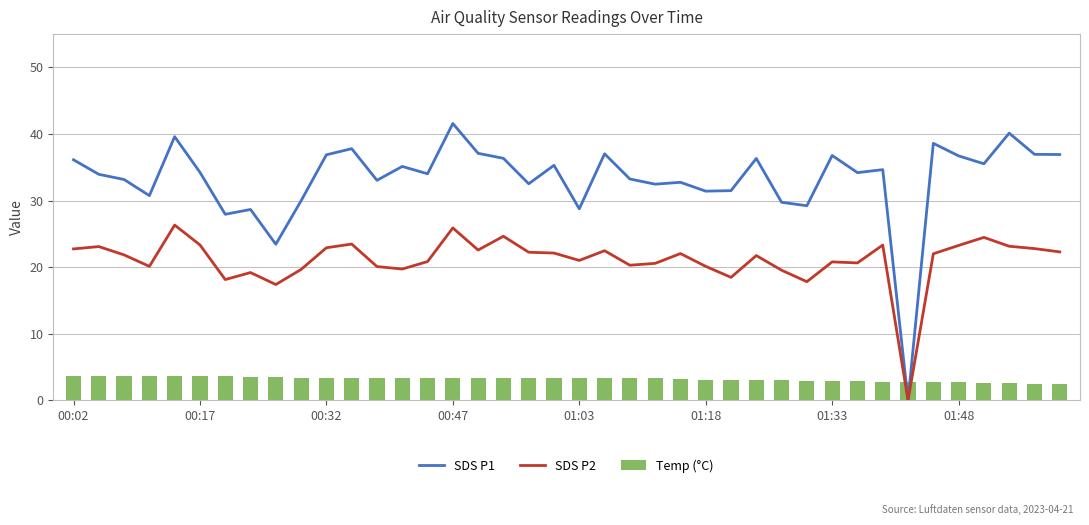

Which series has the widest spread of values?

SDS P1